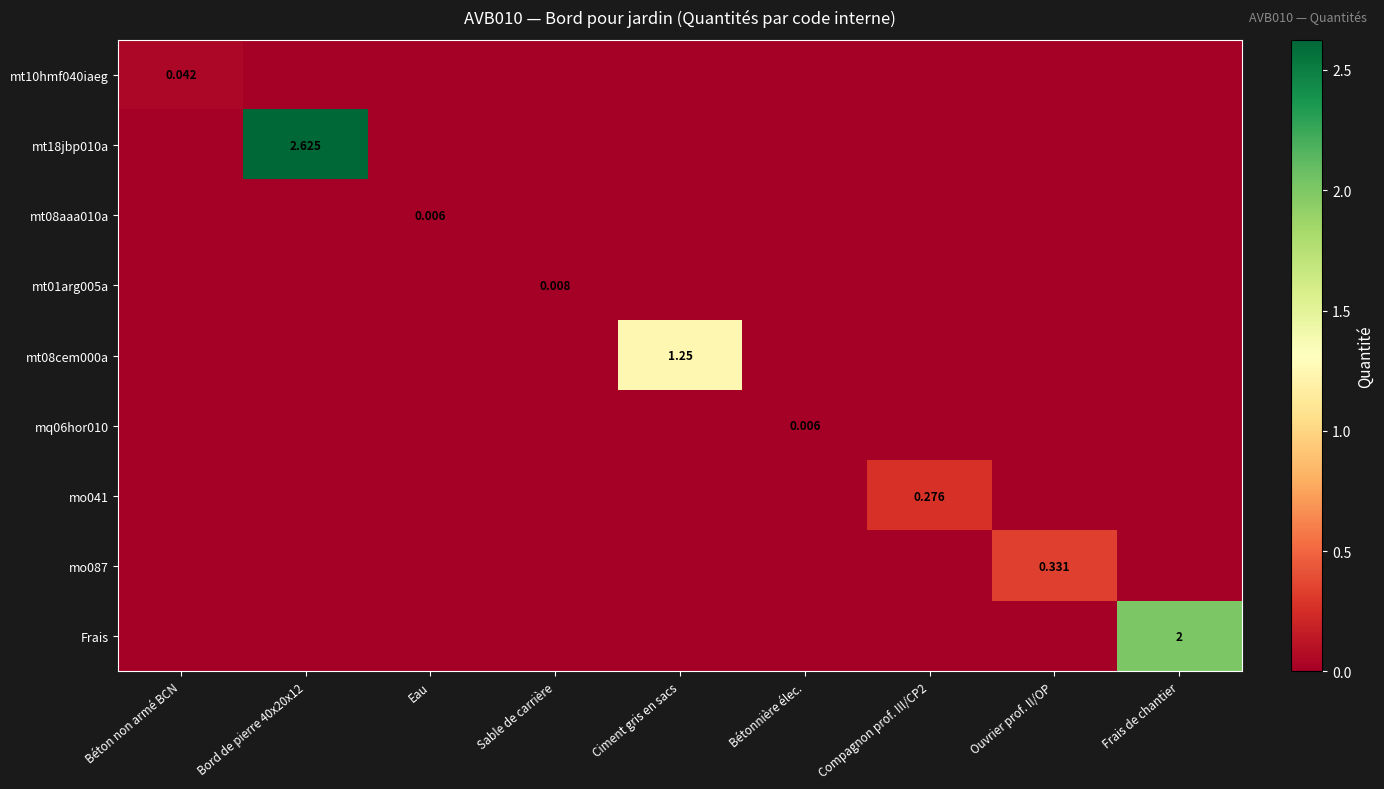

Which label corresponds to the largest value in the chart?

Bord de pierre 40x20x12